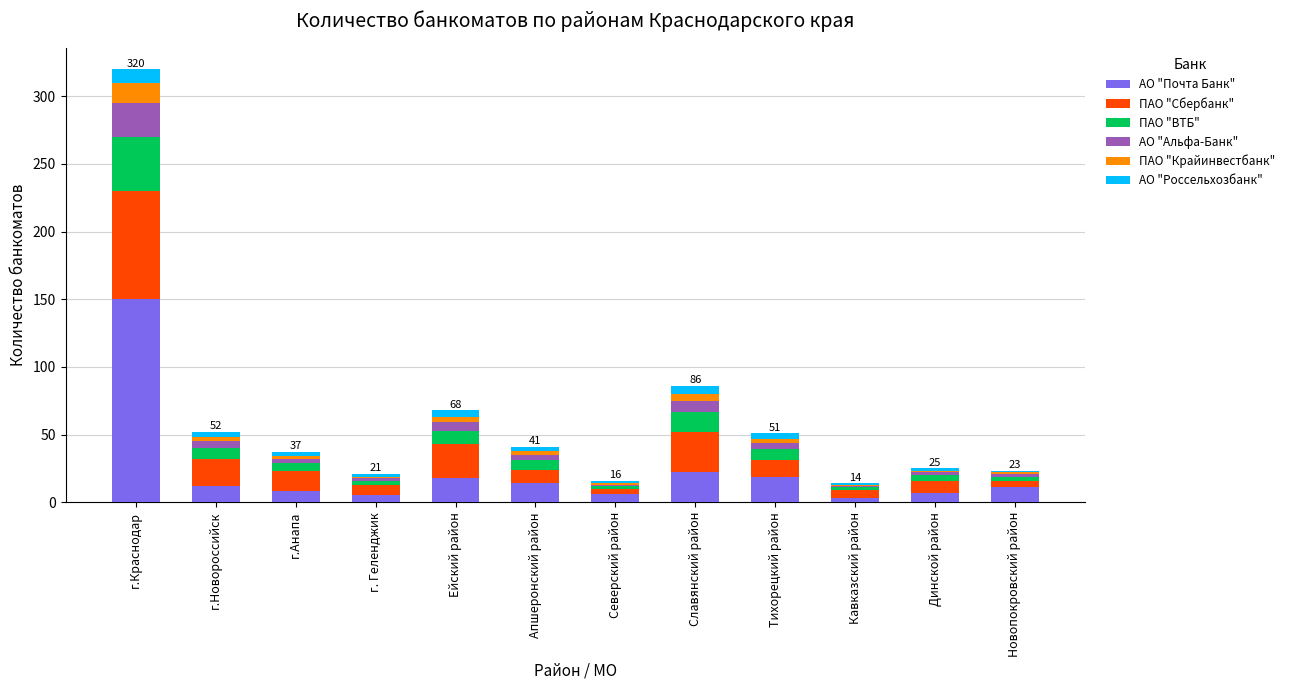

True or false: АО "Почта Банк" has a value of 7 at Динской район.

True